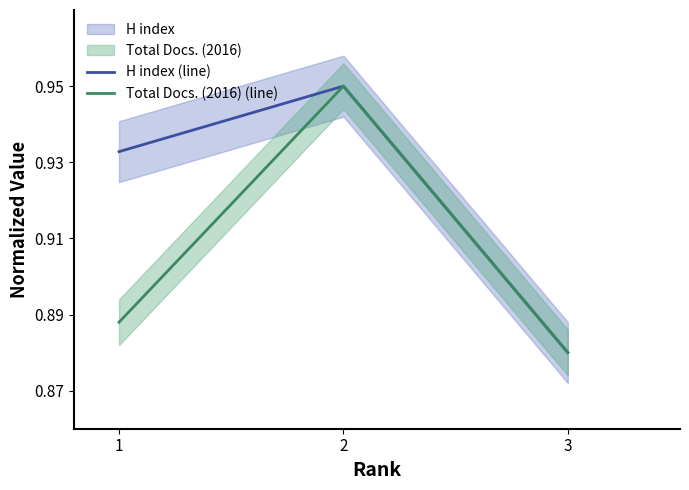

What is the total value across all series at 3?

1.8